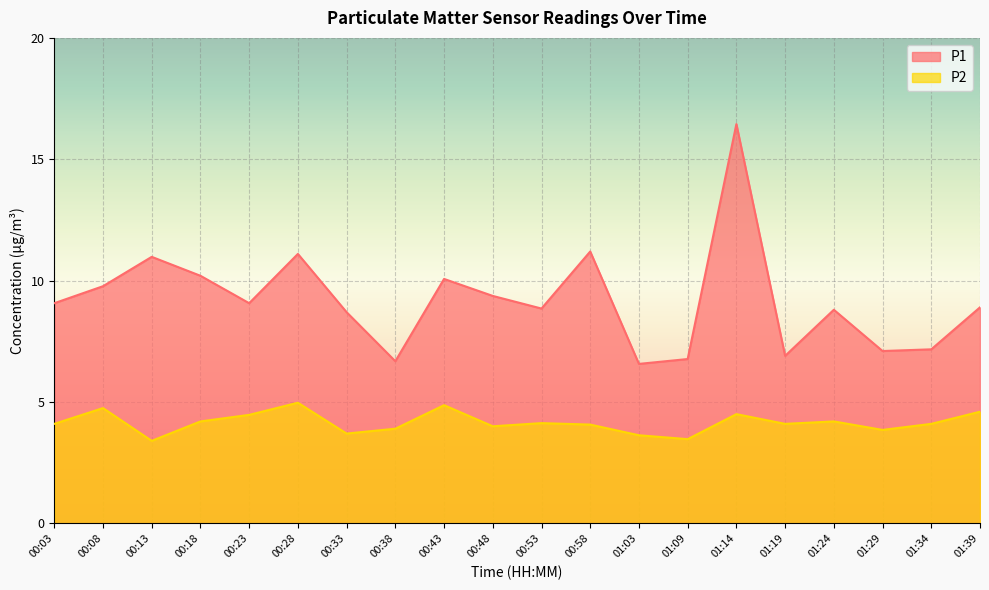

Read the P2 value at 00:03.

4.1